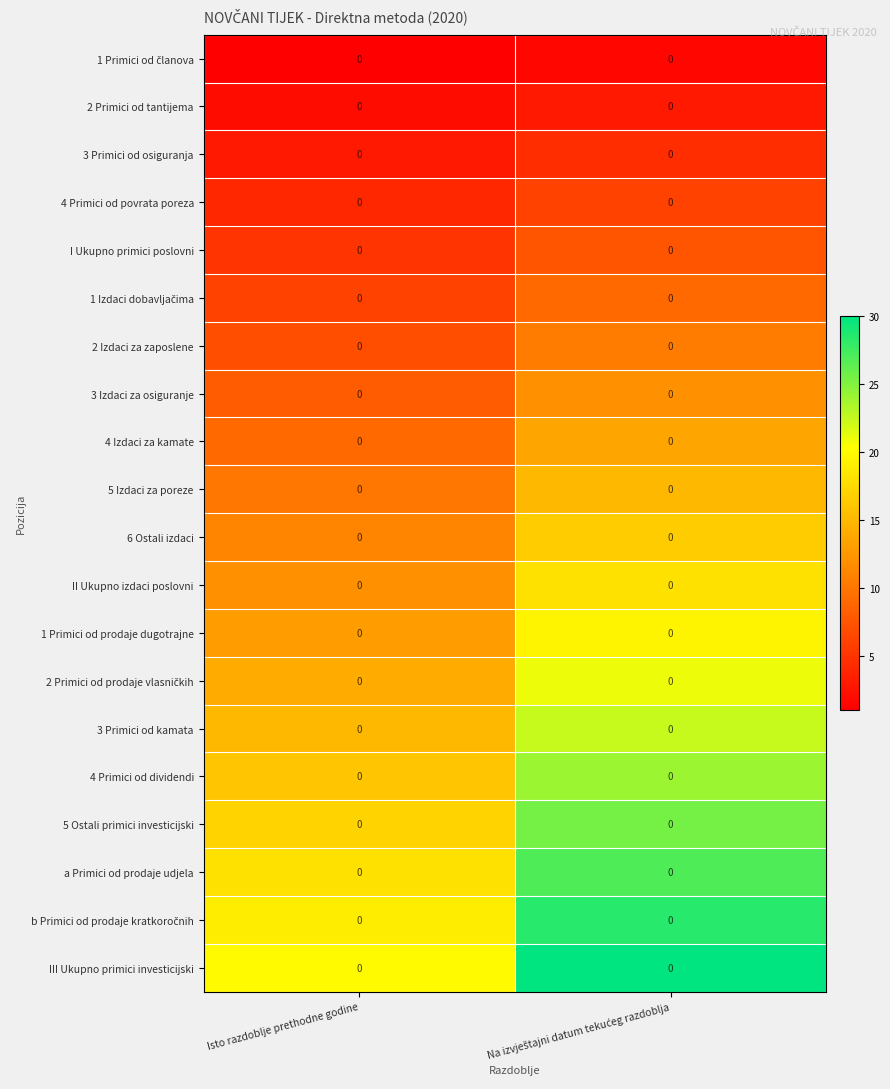

At how many categories does at least one series exceed 14?

2